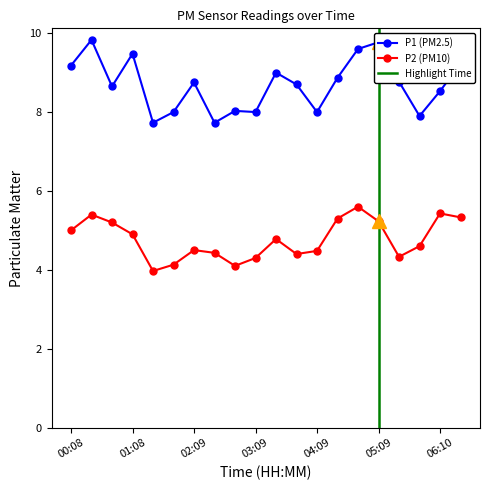

The value of P2 at 04:29 is 3.4. True or false?

False